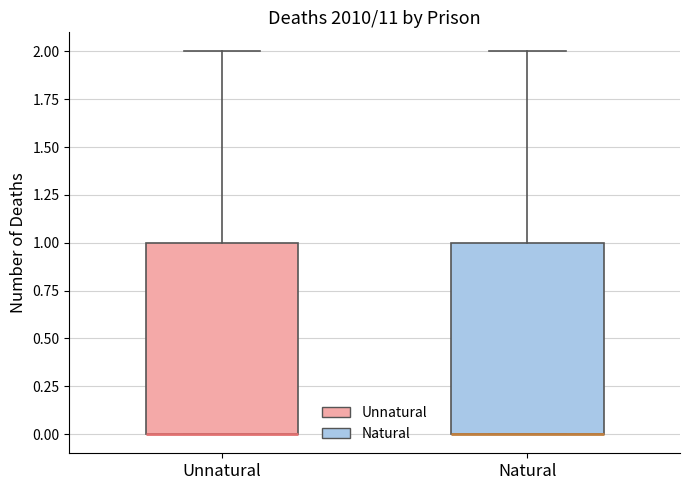

Reading left to right, transcribe this box plot: for each box, give where its median line is, the range the box spans, and where its two whiskers end, as read against the y-axis. The values are not printed on the chart, so give them approximately, as read against the axis.

Unnatural: median 0 (drawn on the box's lower edge), box 0 to 1, whiskers 0 to 2
Natural: median 0 (drawn on the box's lower edge), box 0 to 1, whiskers 0 to 2